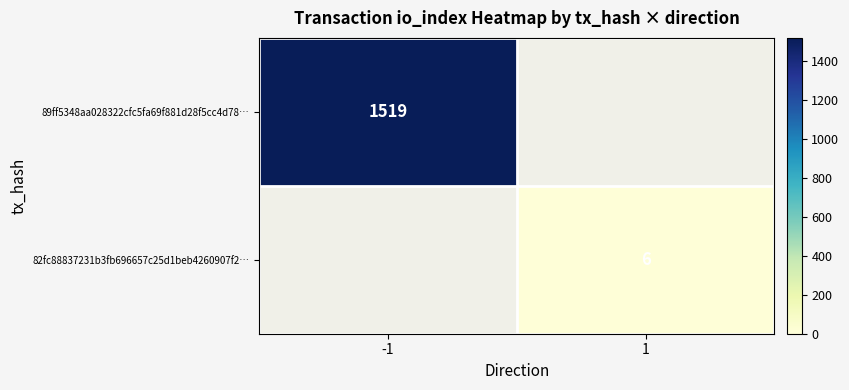

The 89ff5348aa028322cfc5fa69f881d28f5cc4d78… series shows 2034 at -1. True or false?

False